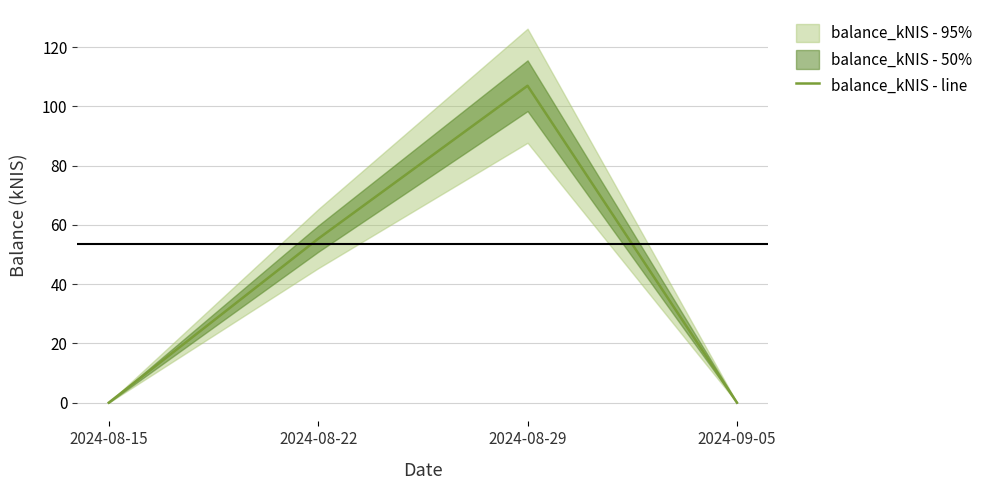

What is the difference between the values at 2024-08-15 and 2024-08-22?

55.3